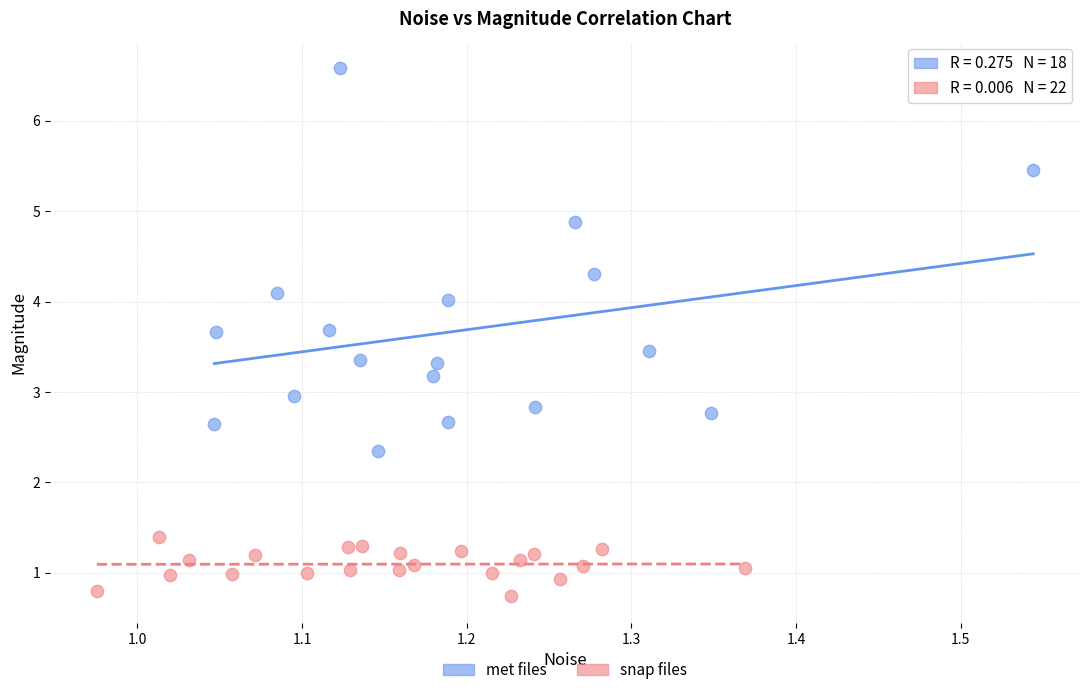

Which series reaches the minimum Y coordinate?

snap files